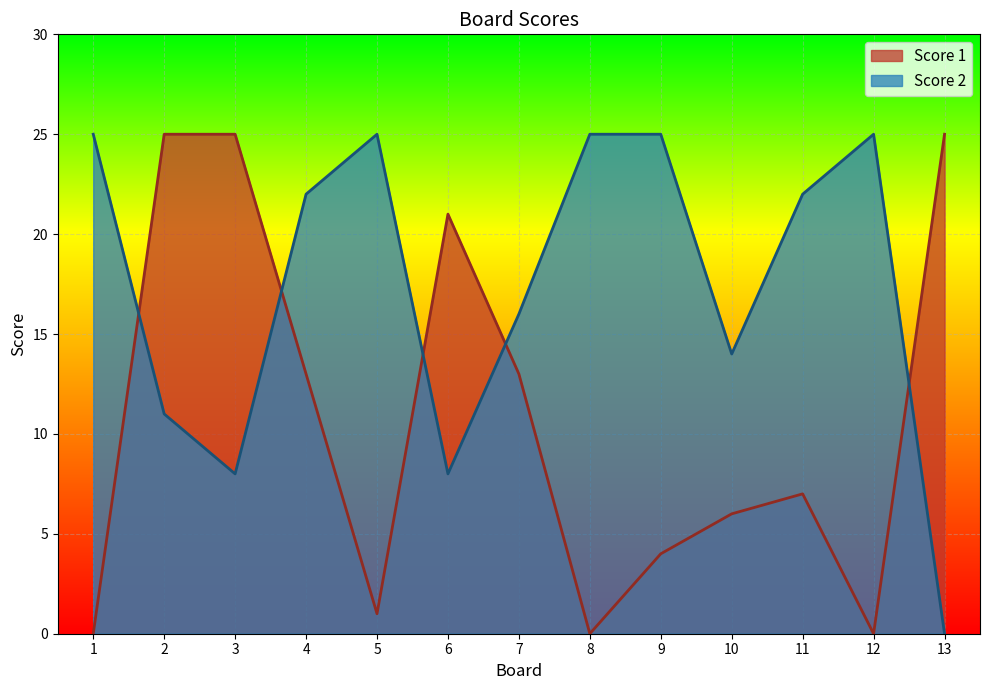

Is the value of Score 1 at 8 greater than the value of Score 2 at 12?

No